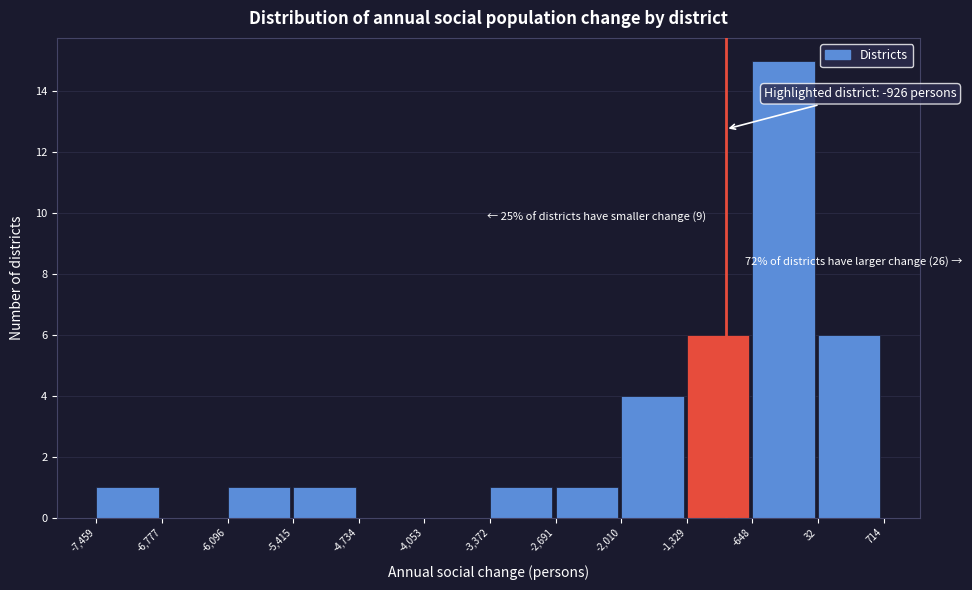

Which range on the x-axis has the tallest bar?

-648 to 32